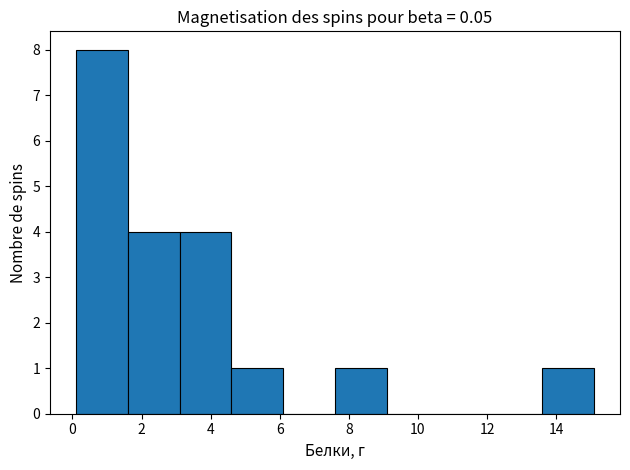

What is the height of the bar covering 4.6 to 6.1 on the x-axis? Neither the bar edges nor the heights are printed on the chart, so give them approximately, as read against the axes.

1